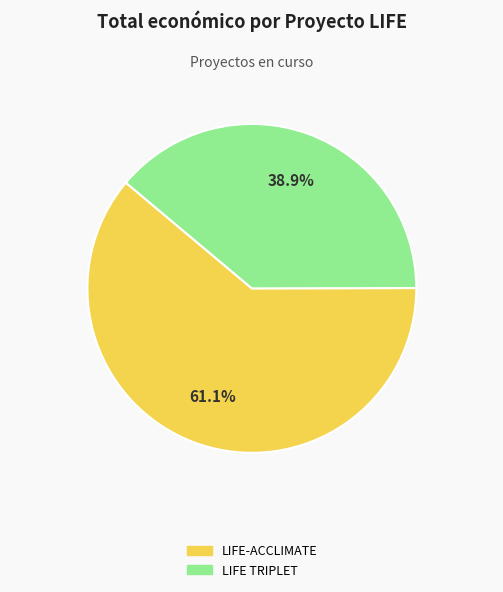

To the nearest percent, what portion does LIFE TRIPLET represent?

39%